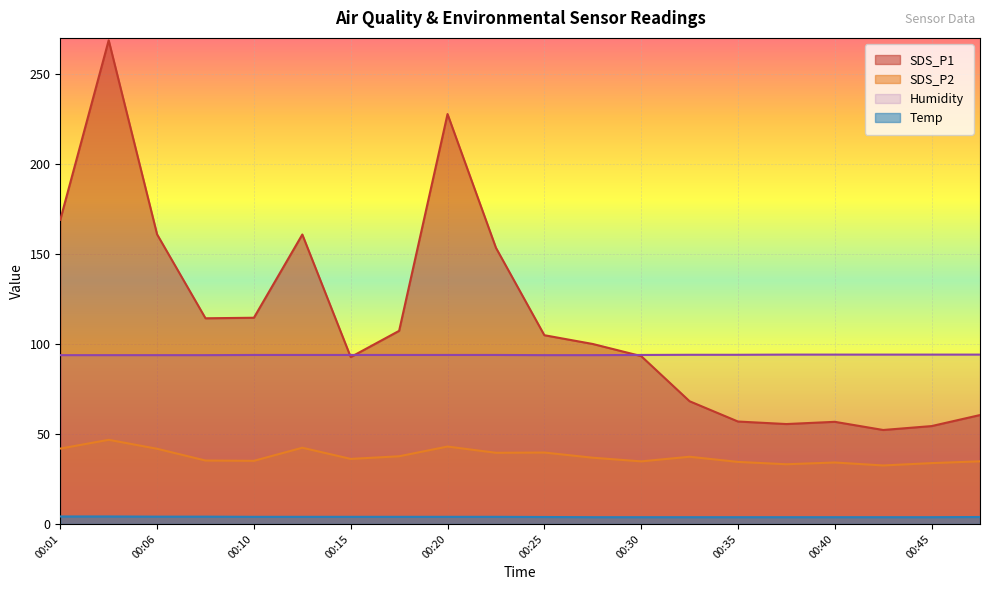

What is the maximum value for Humidity?

94.1